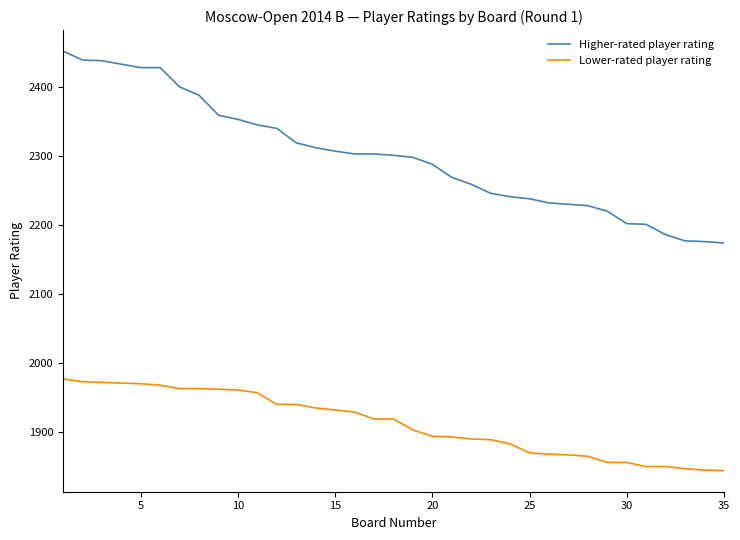

True or false: Higher-rated player rating and Lower-rated player rating cross at least once.

False